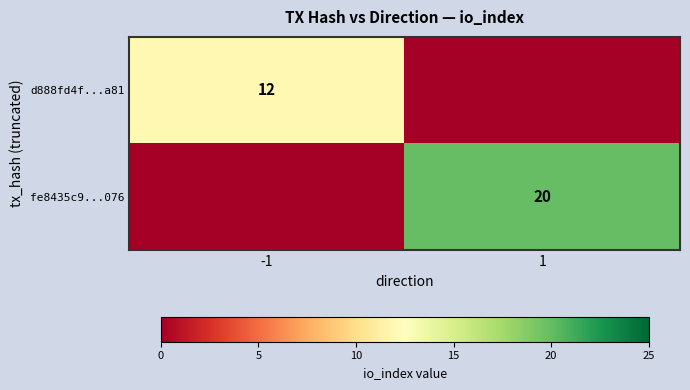

True or false: d888fd4f...a81 has a value of 6 at -1.

False